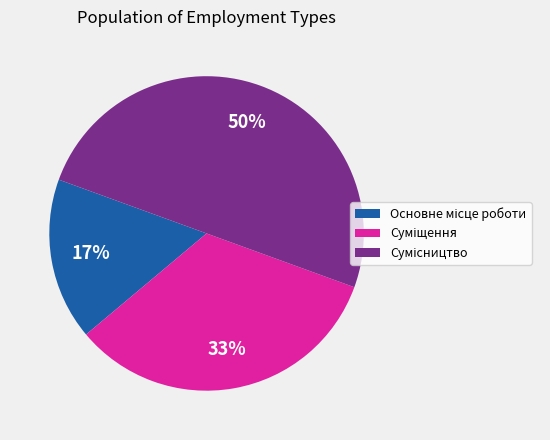

To the nearest percent, what is the average slice percentage?

33%